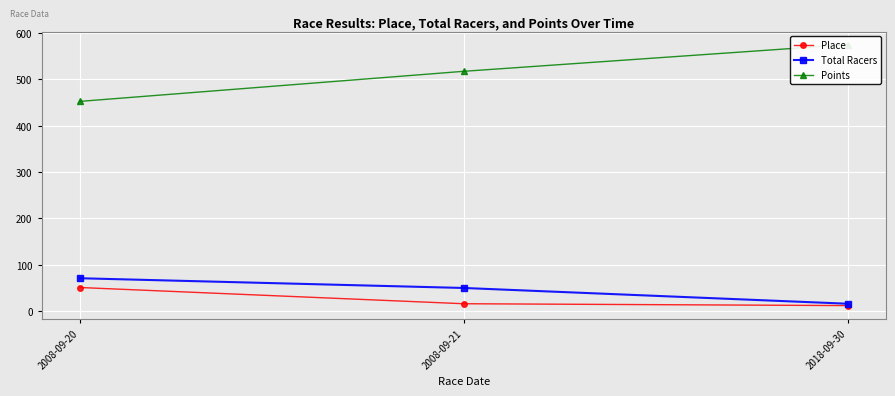

What is the value of the Total Racers point at the 3rd from the left?

16